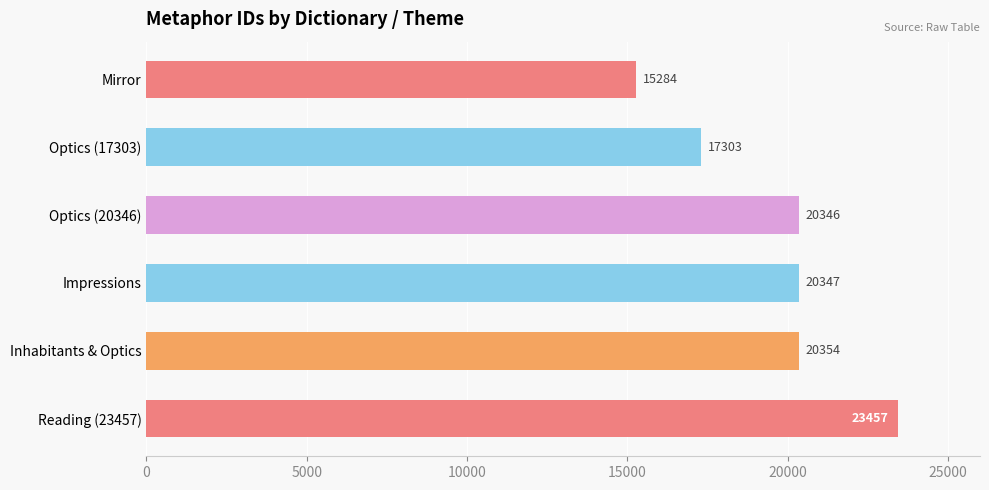

At which label is the value closest to 19370?

Optics (20346)